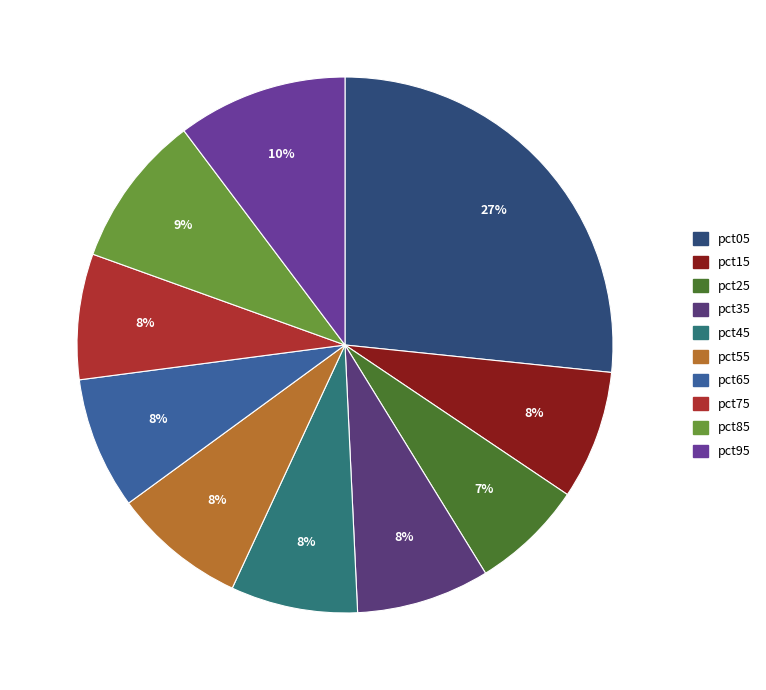

What percentage do pct45 and pct25 together represent?

14.5%